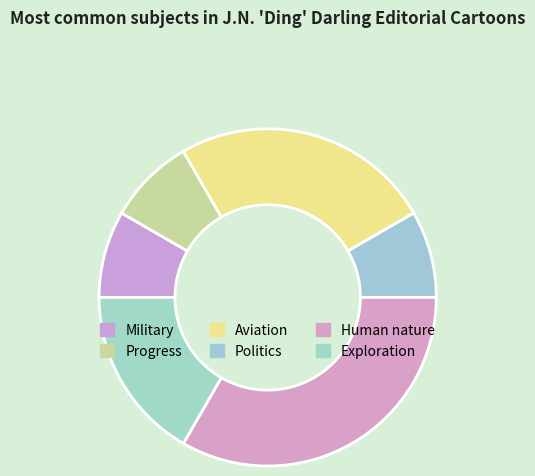

How many slices are in this pie chart?

6